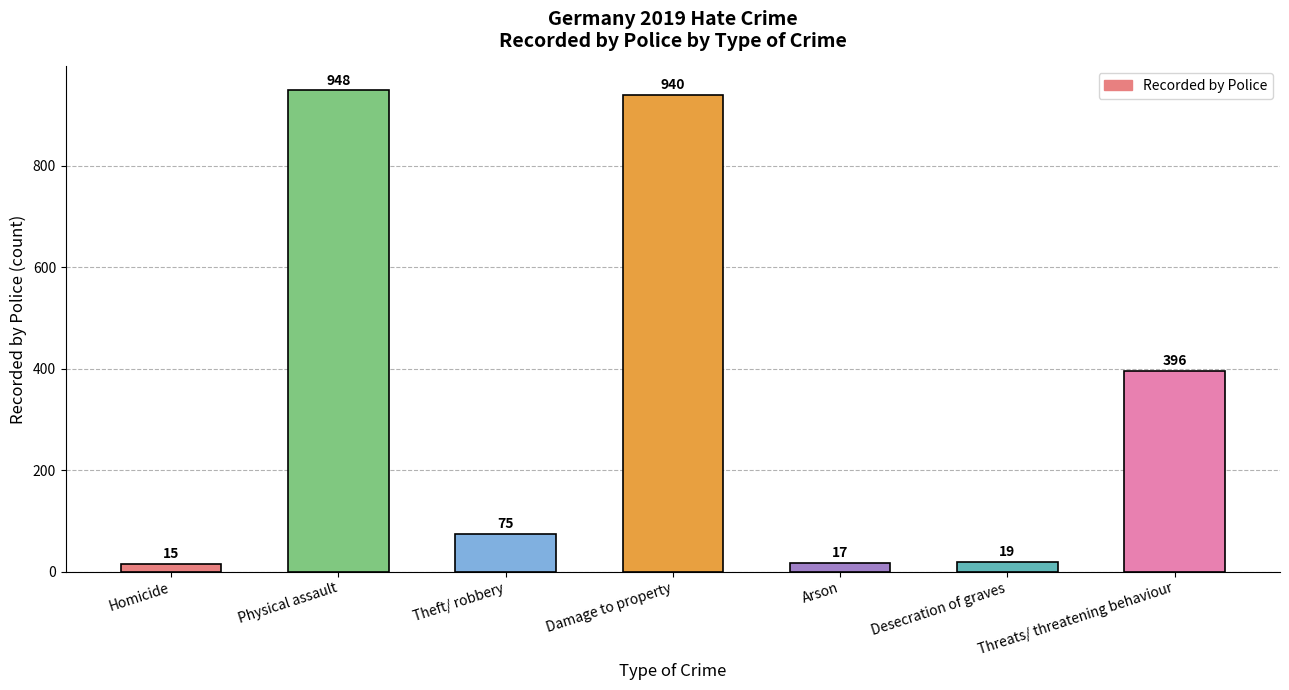

List the labels in order of value, largest first.

Physical assault, Damage to property, Threats/ threatening behaviour, Theft/ robbery, Desecration of graves, Arson, Homicide